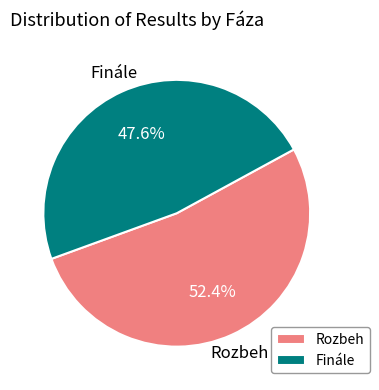

How much of the chart is everything except Finále?

52.4%